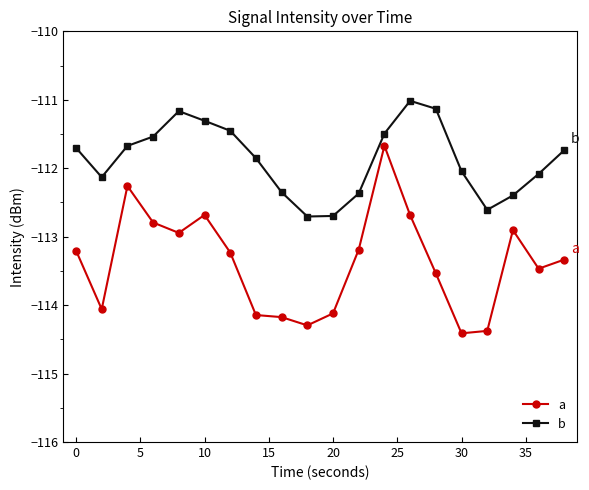

Does the chart have visible grid lines?

No